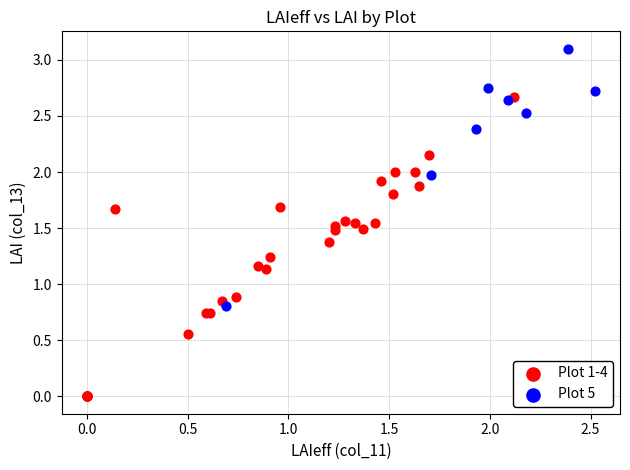

Which series has the widest spread of Y values?

Plot 1-4